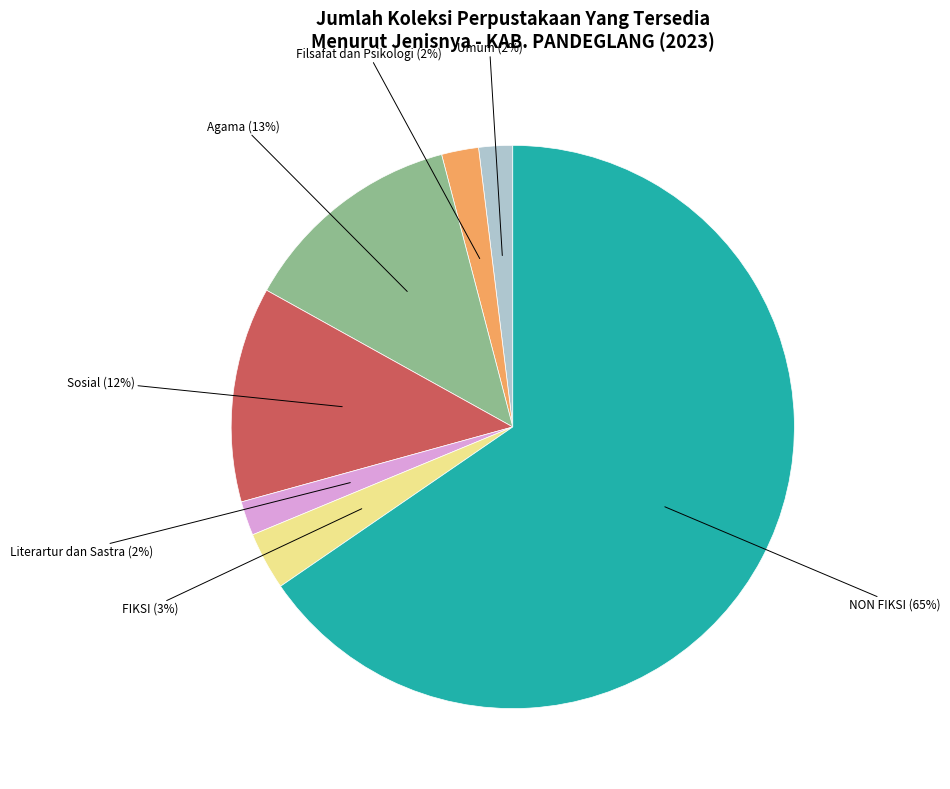

The Sosial slice represents 1% of the pie. True or false?

False